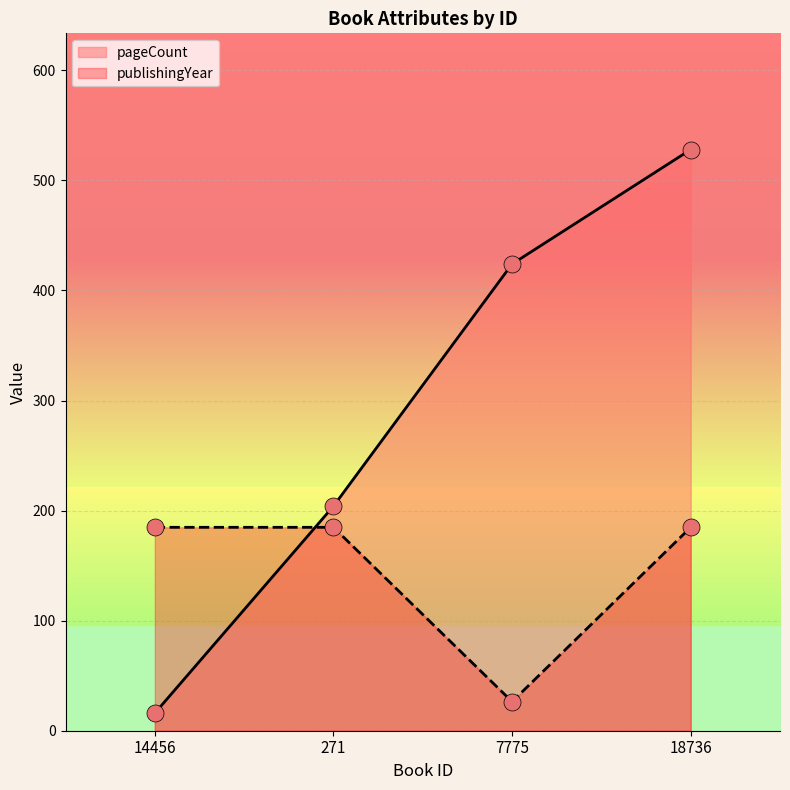

Which series reaches the maximum Y coordinate?

pageCount